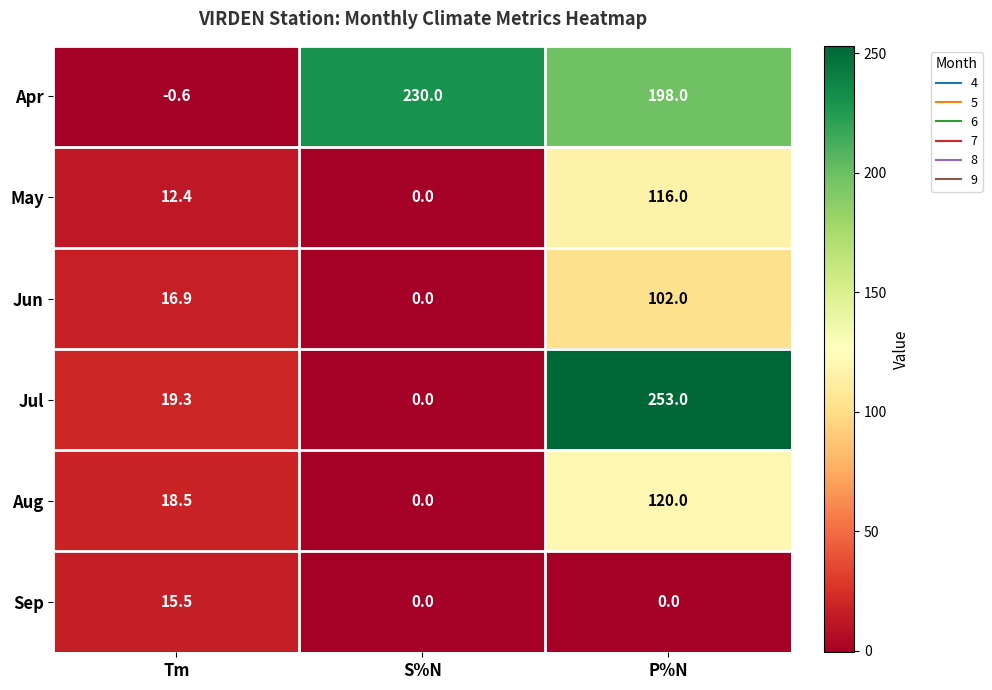

Reading right to left, what are all the values shown in this chart?

Apr: 198.0	230.0	-0.6
May: 116.0	0.0	12.4
Jun: 102.0	0.0	16.9
Jul: 253.0	0.0	19.3
Aug: 120.0	0.0	18.5
Sep: 0.0	0.0	15.5